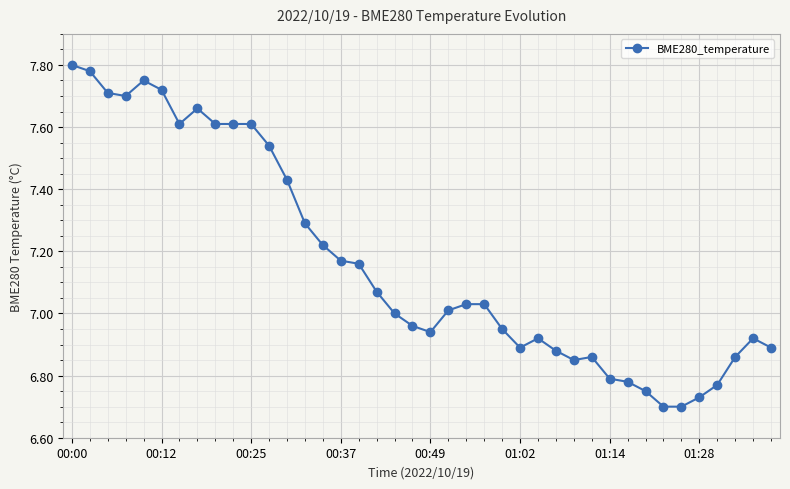

Count the number of categories in the chart.

40